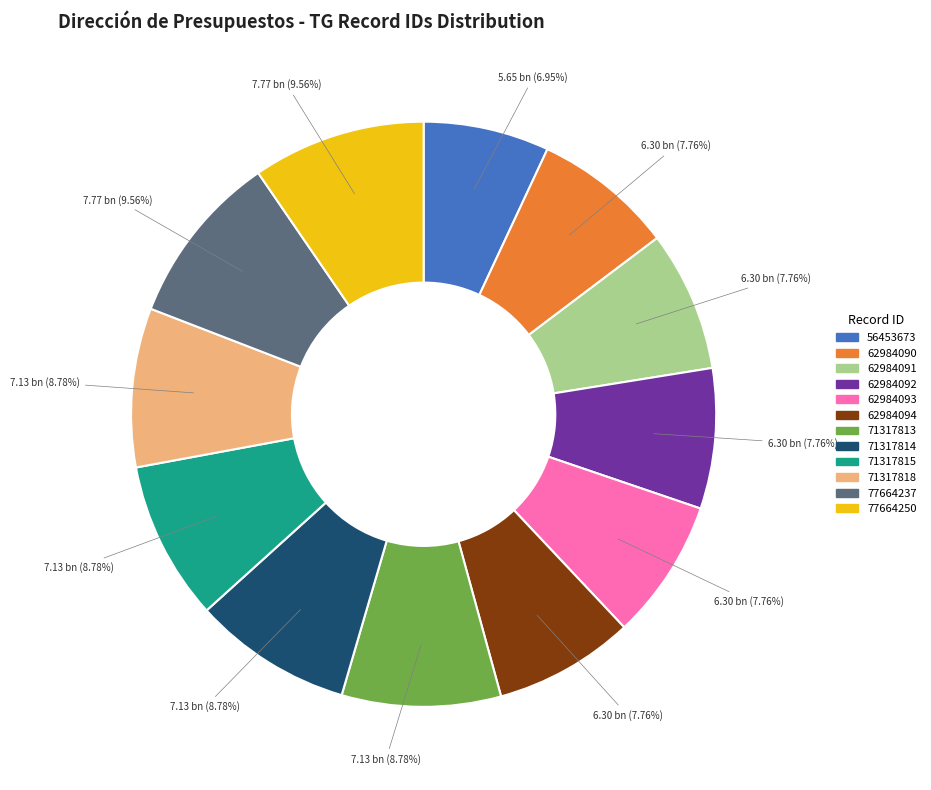

To the nearest percent, what portion does 77664237 represent?

10%